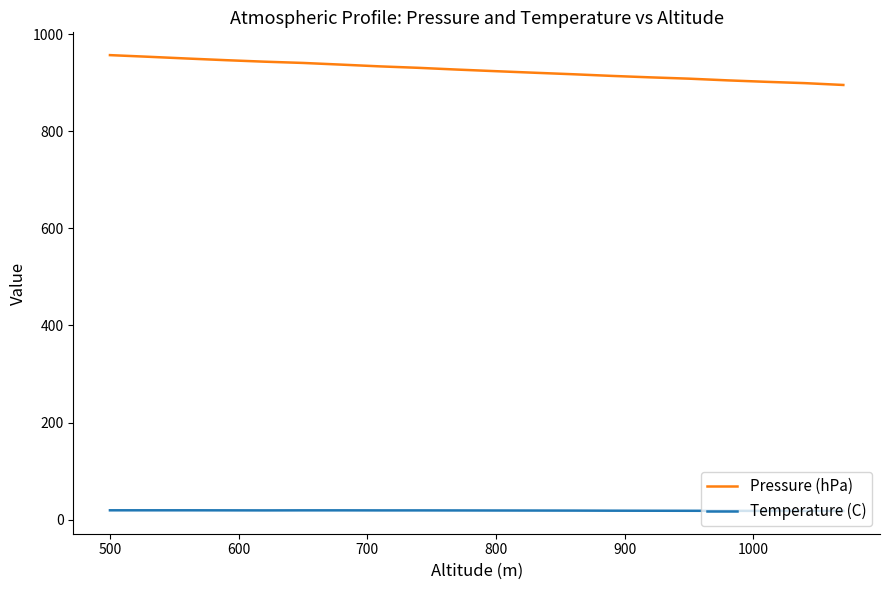

Which series has the largest total across all categories?

Pressure (hPa)